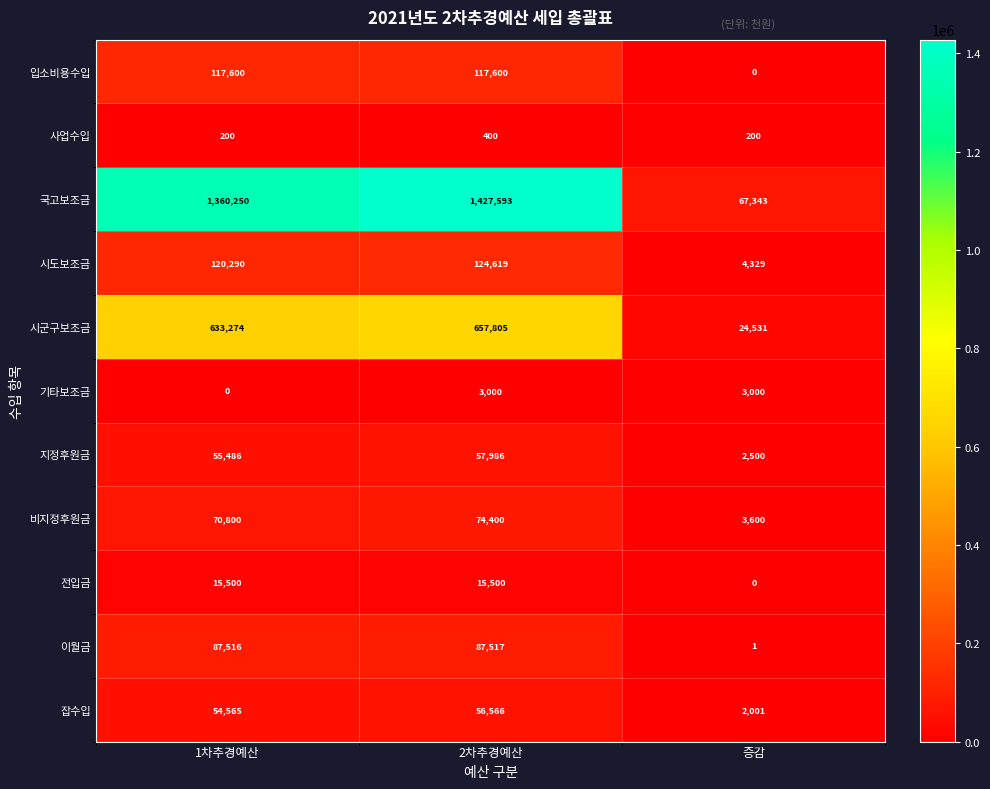

Which series has the largest range (max minus min)?

국고보조금